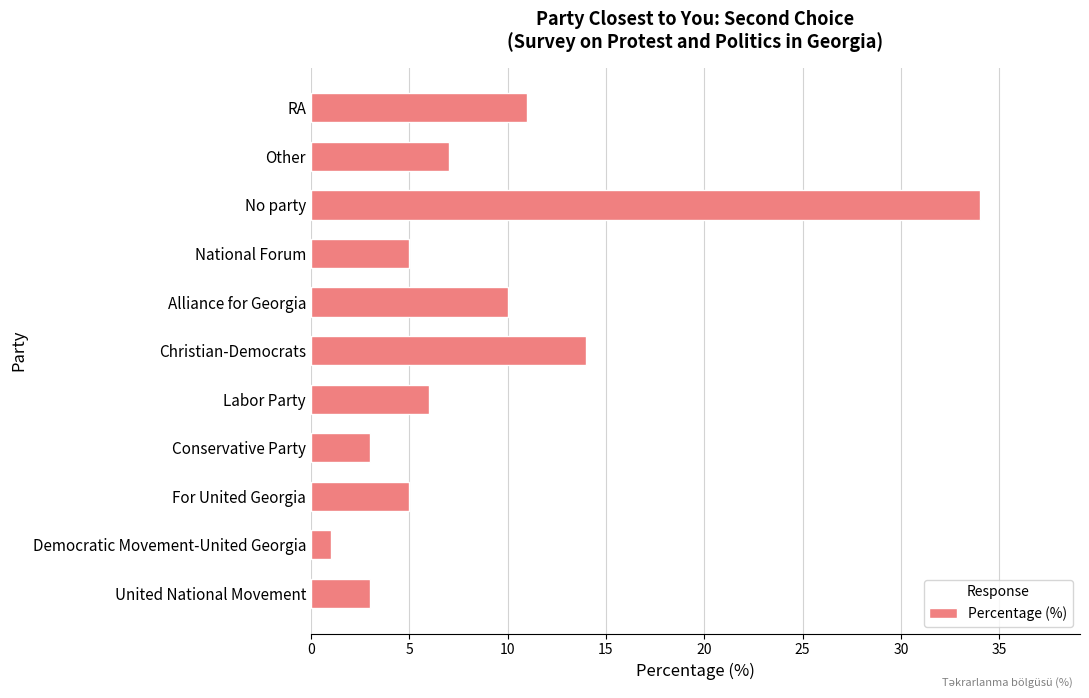

Reading bottom to top, what are all the values shown in this chart?

3	1	5	3	6	14	10	5	34	7	11